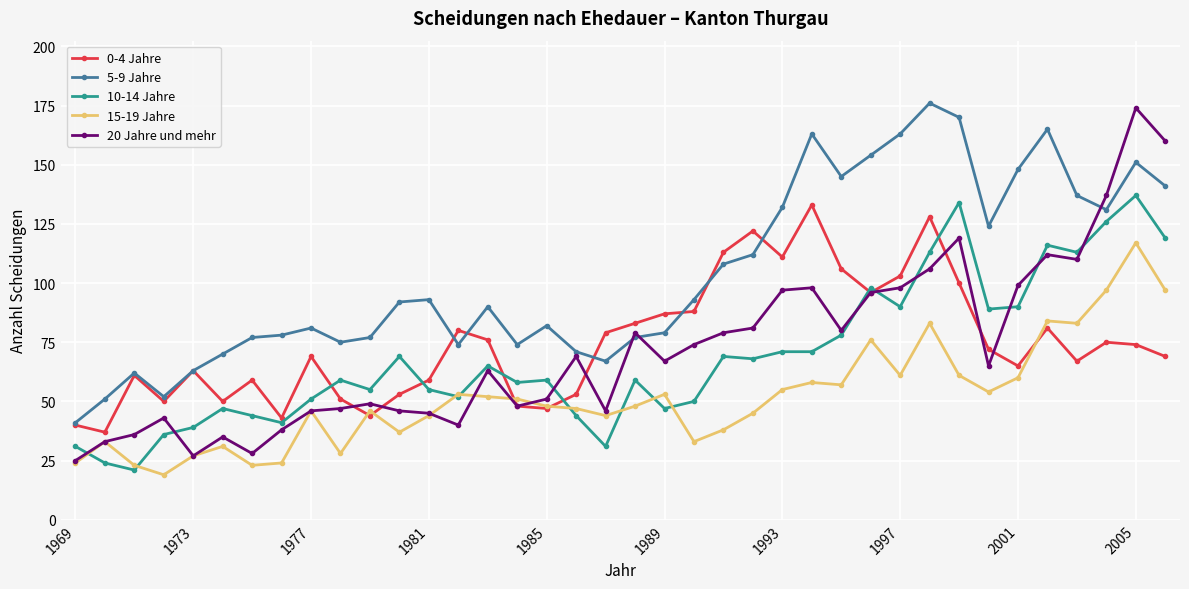

What is the sum of all 10-14 Jahre values?

2619